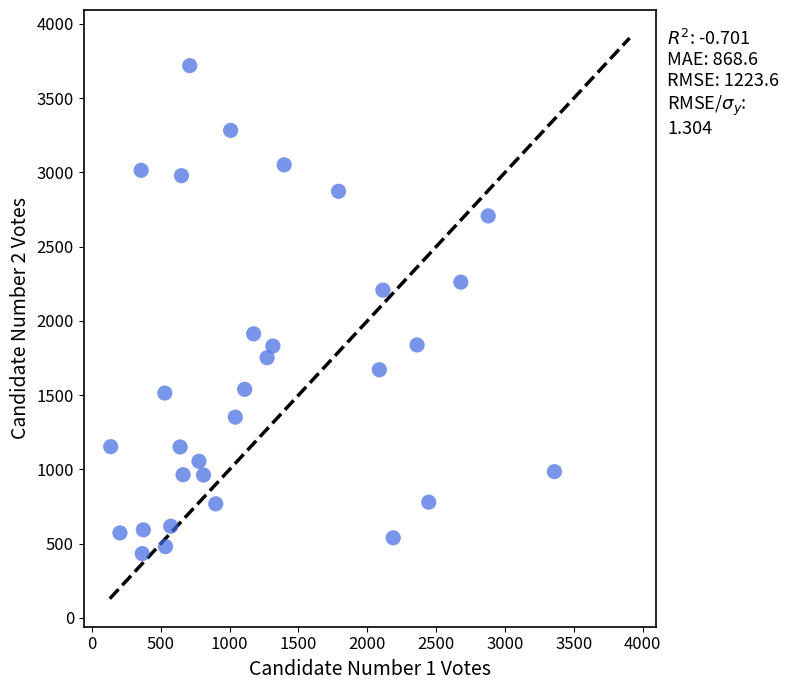

What is the range of X values (max minus min)?

3223